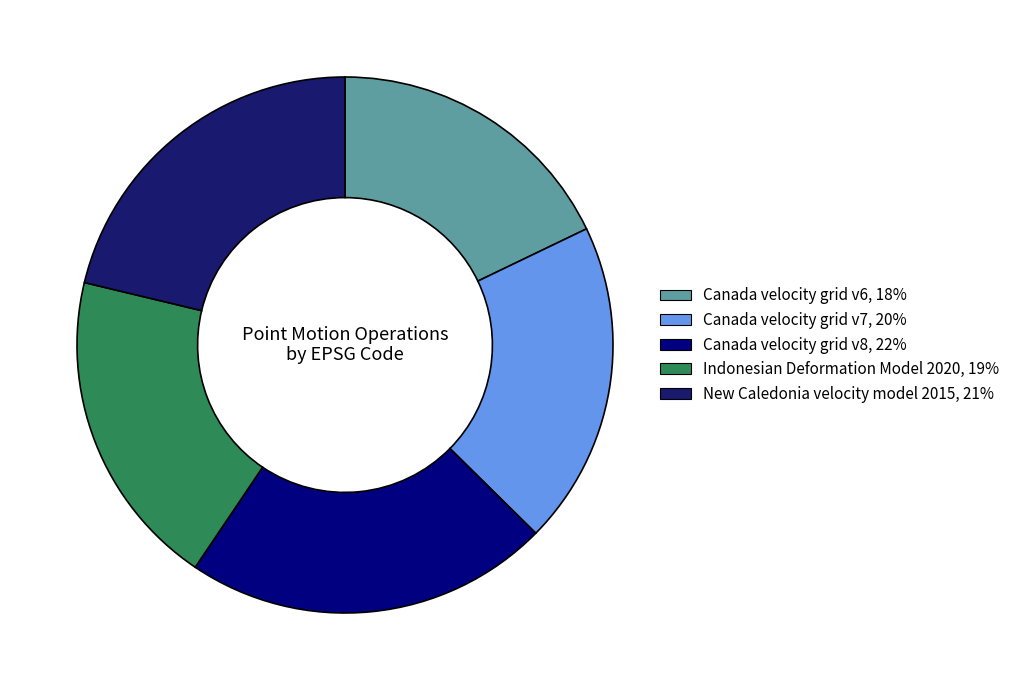

Combined, do New Caledonia velocity model 2015 and Canada velocity grid v7 account for over 50%?

No